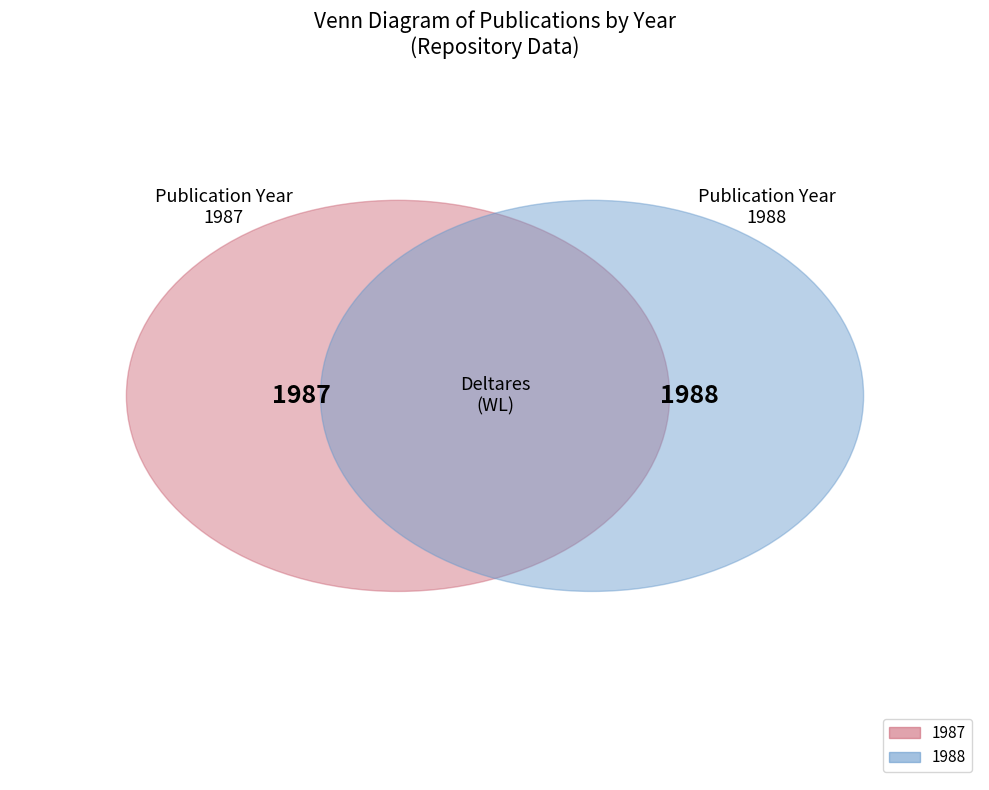

Which slice is the largest?

1988